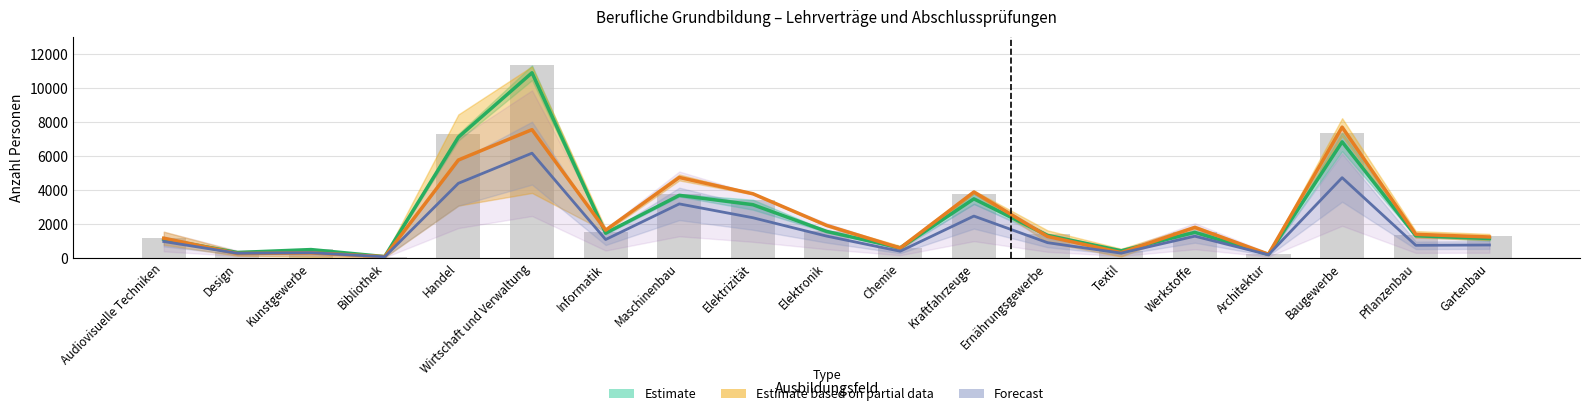

What is the label of the 5th bar from the right?

Werkstoffe